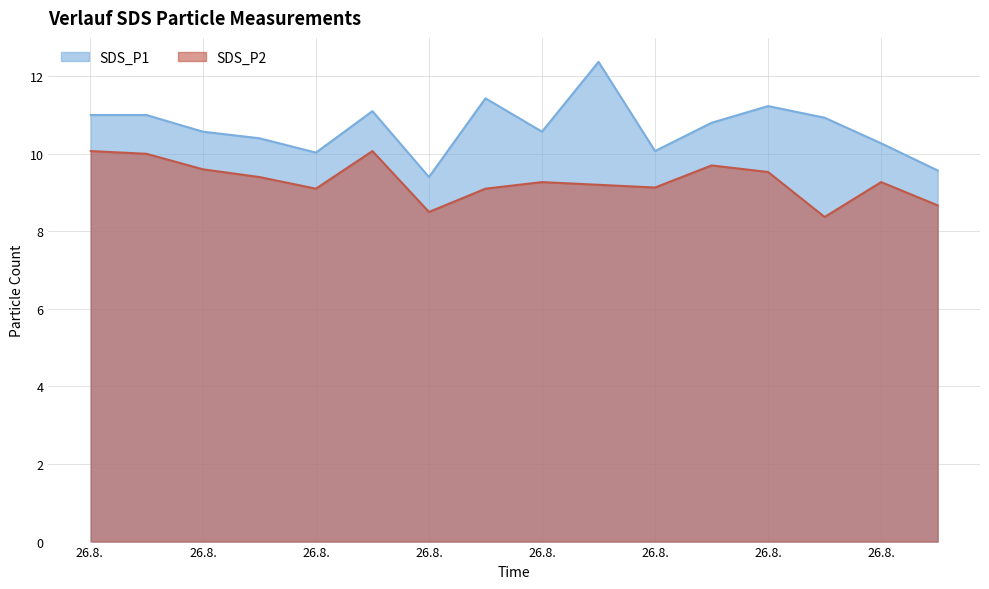

True or false: SDS_P1 and SDS_P2 intersect in this chart.

False